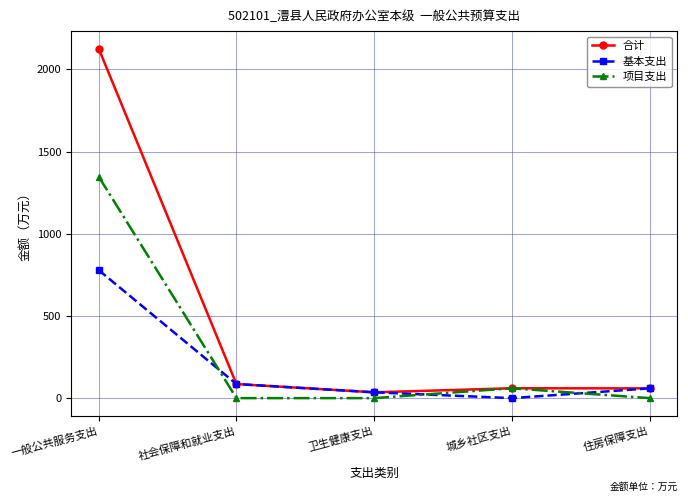

Does the chart have visible grid lines?

Yes